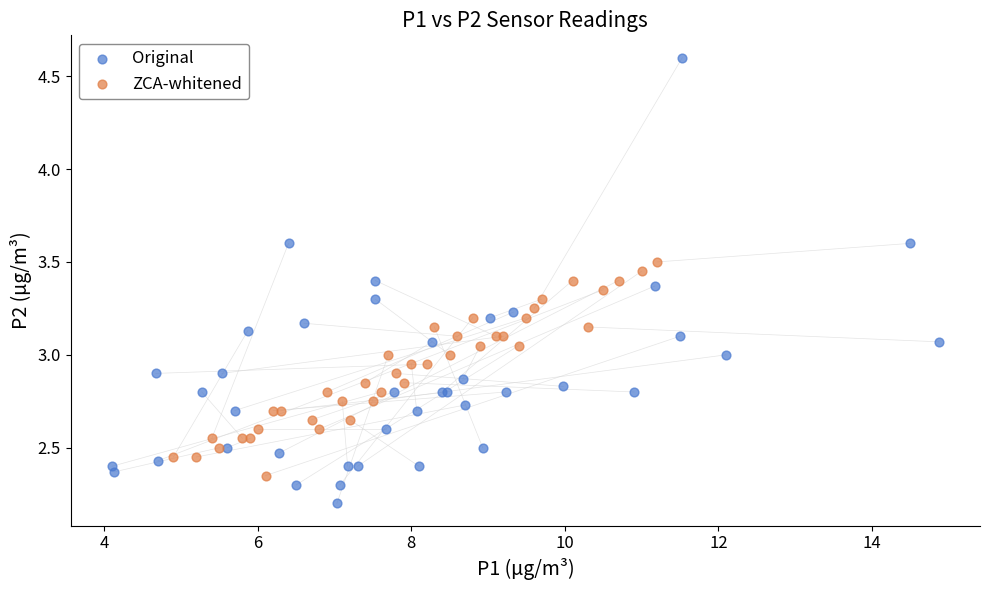

Which series contains the highest Y value?

Original